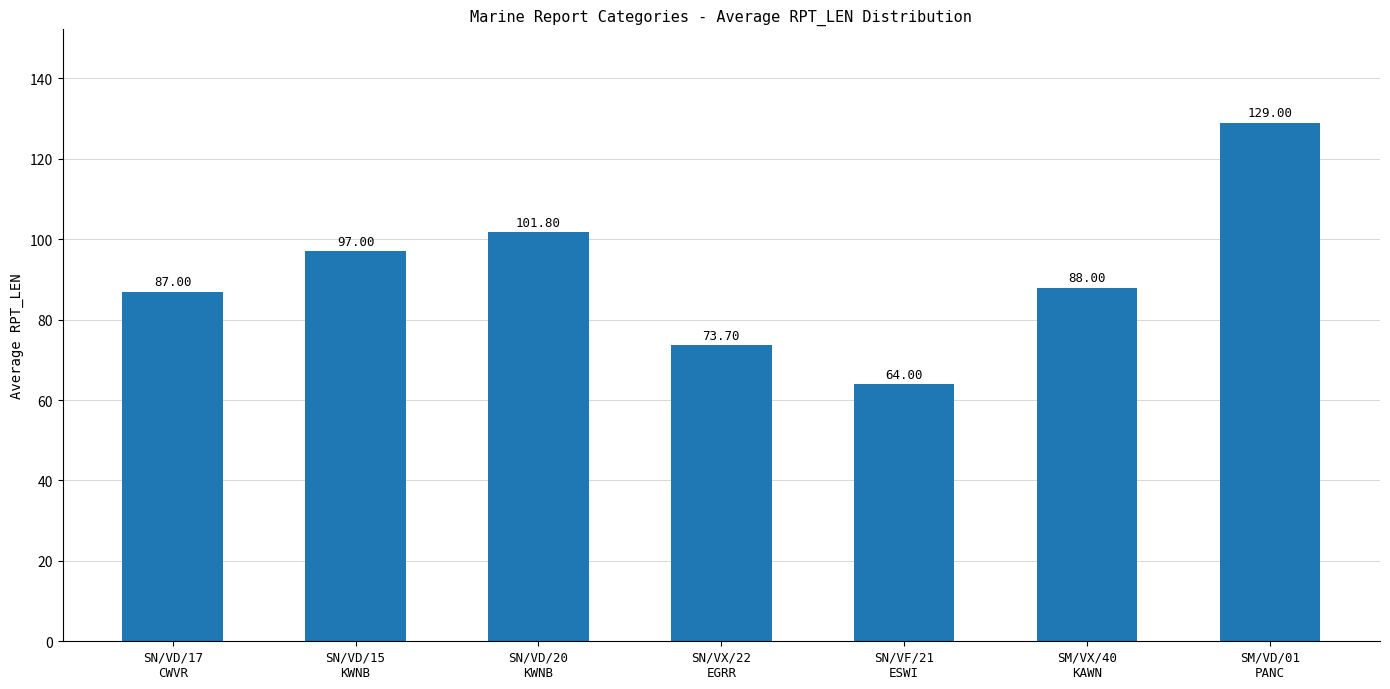

Which category has the lowest value across all series?

SN/VF/21
ESWI